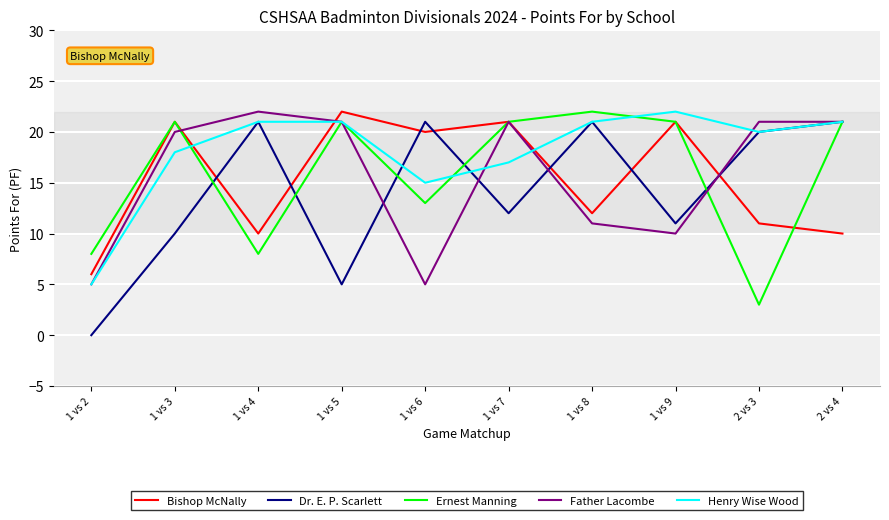

At which category is the sum across all series the highest?

2 vs 4